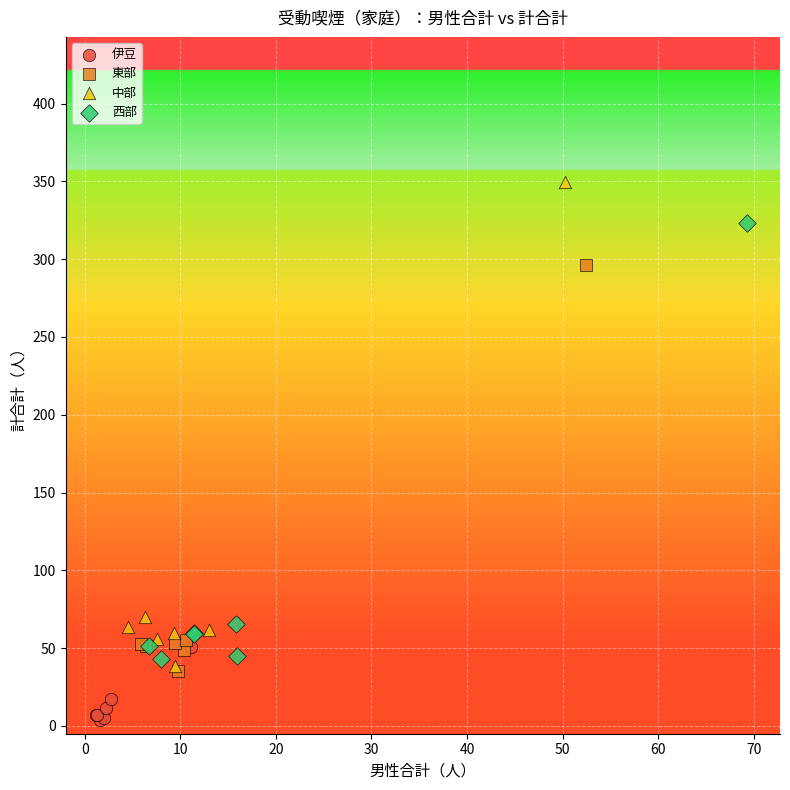

Which series contains the highest Y value?

中部